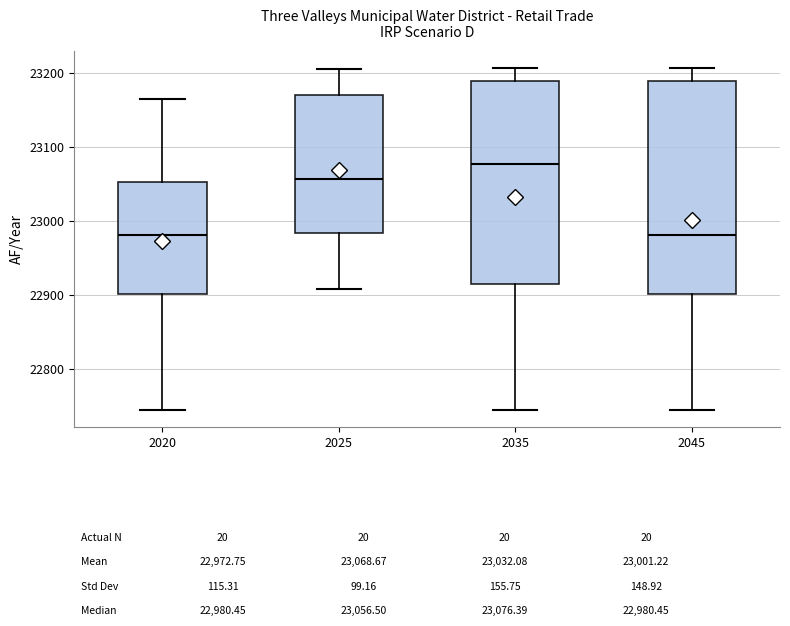

Which box's median line is the highest?

2035